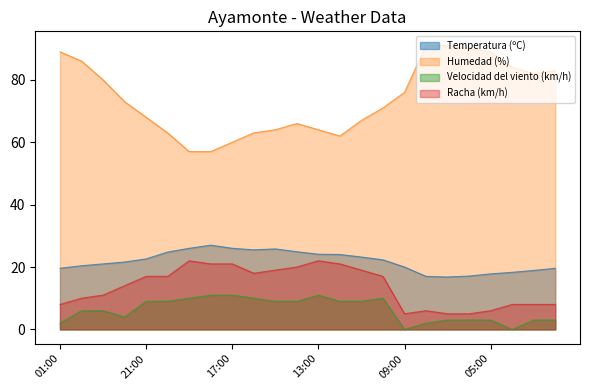

What position from the left is 07:00?

19